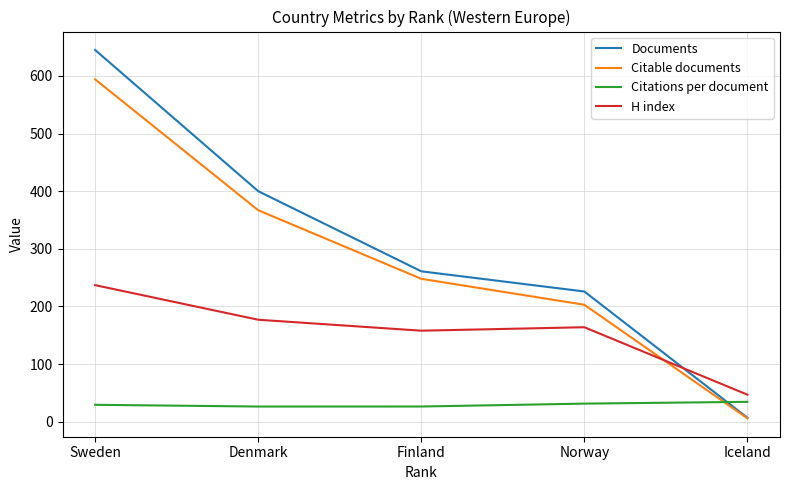

Which series changed the most between Sweden and Denmark?

Documents